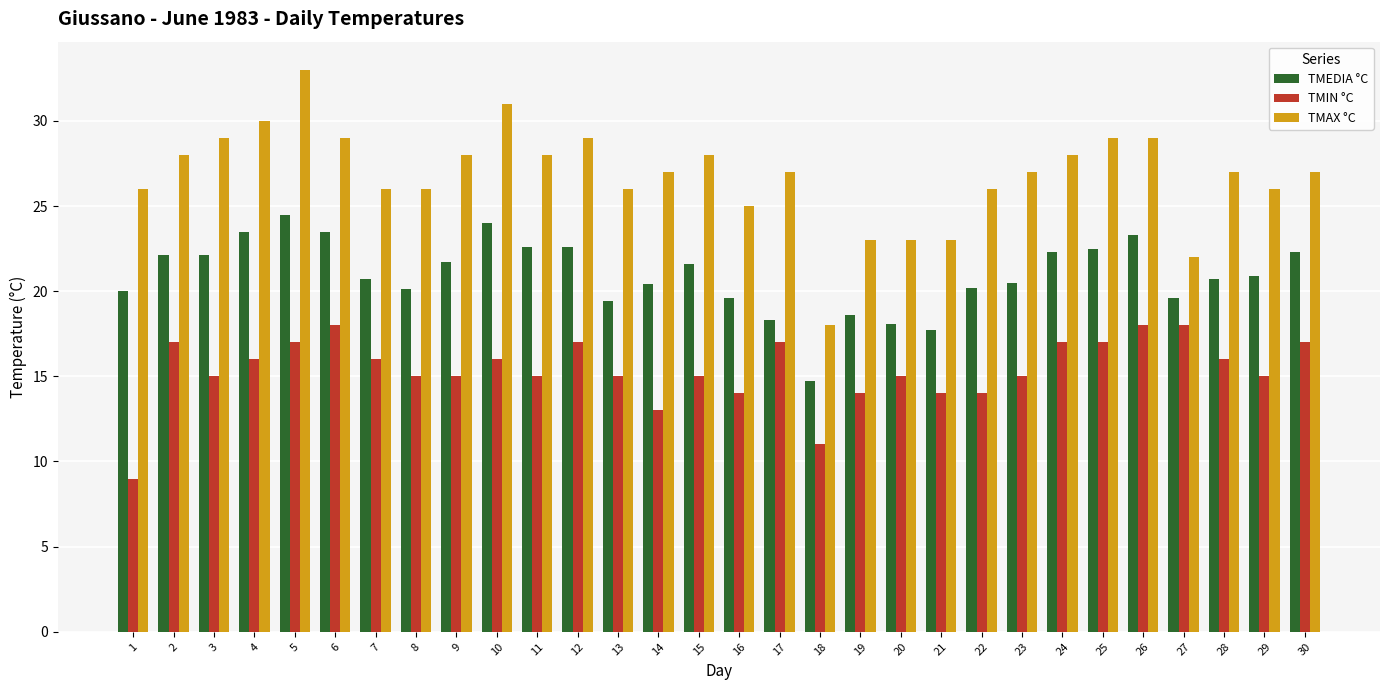

What is the difference between the second highest and minimum values in the TMAX °C series?

13.0